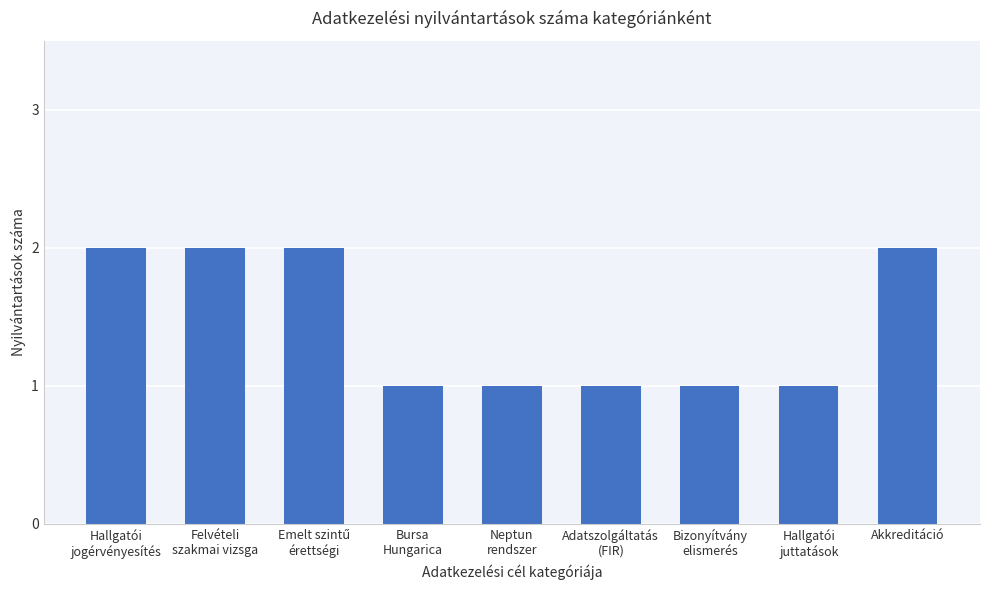

What position from the left is Bizonyítvány
elismerés?

7